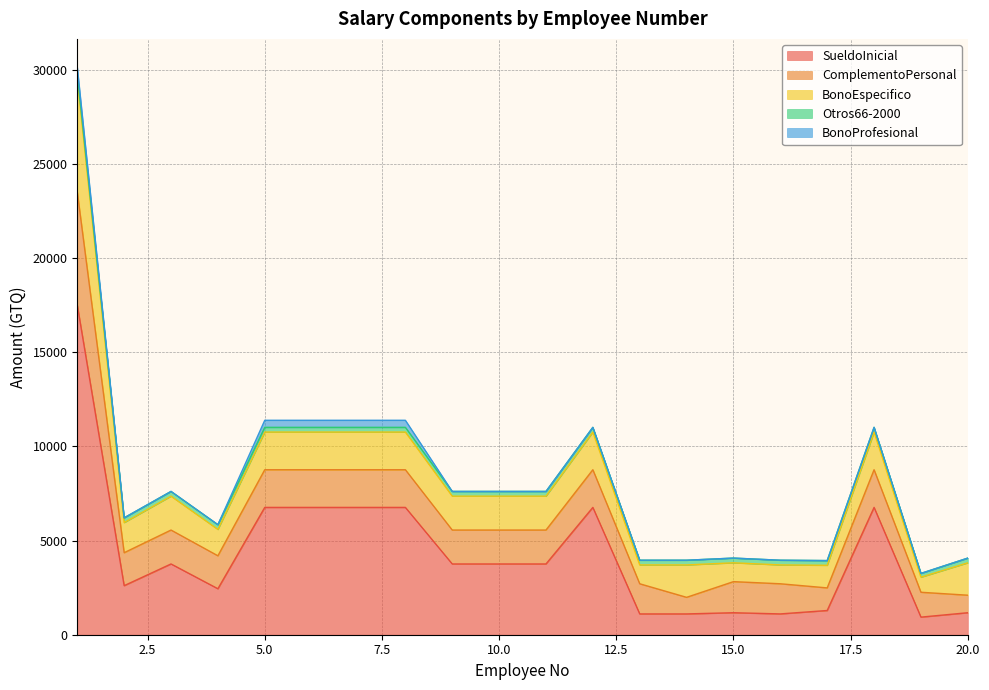

True or false: Otros66-2000 and ComplementoPersonal cross at least once.

False